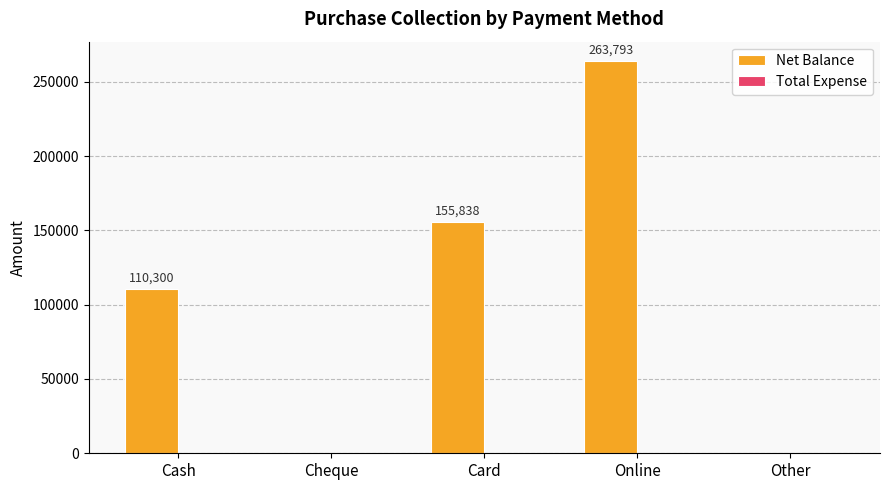

Is it true that the value at Online is 397161?

False